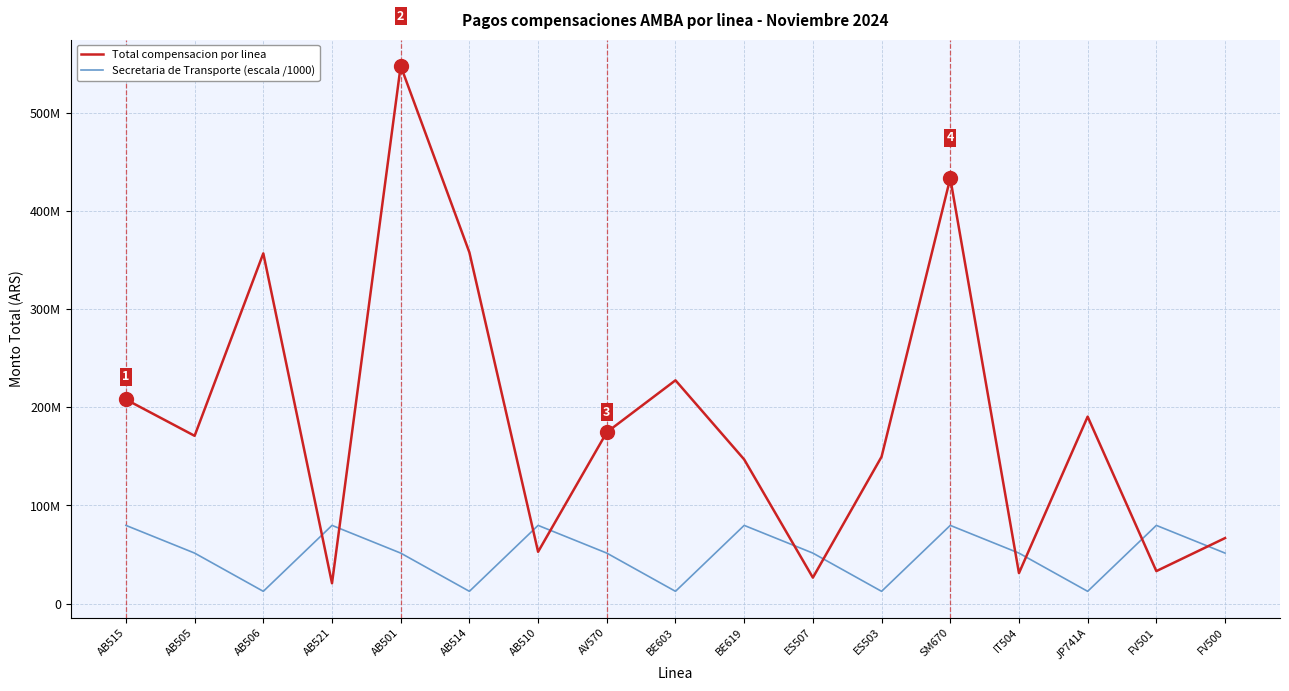

Which category has the highest value across all series?

AB501